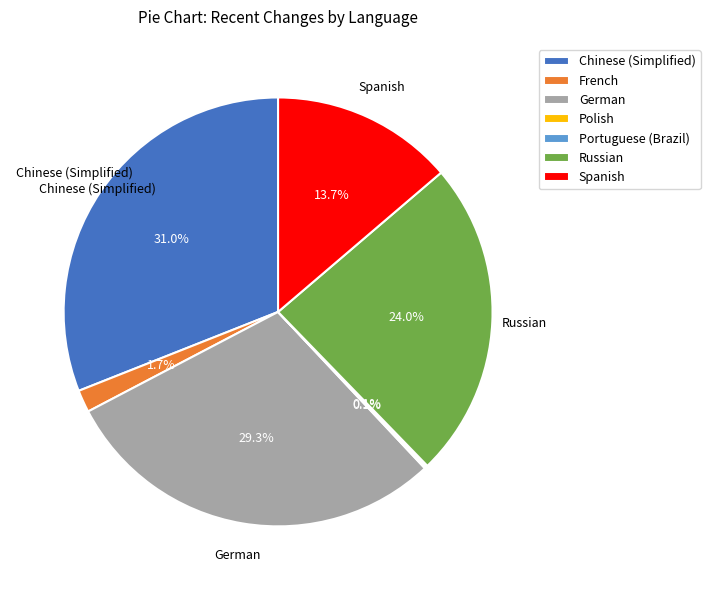

What percentage is NOT represented by French?

98.3%